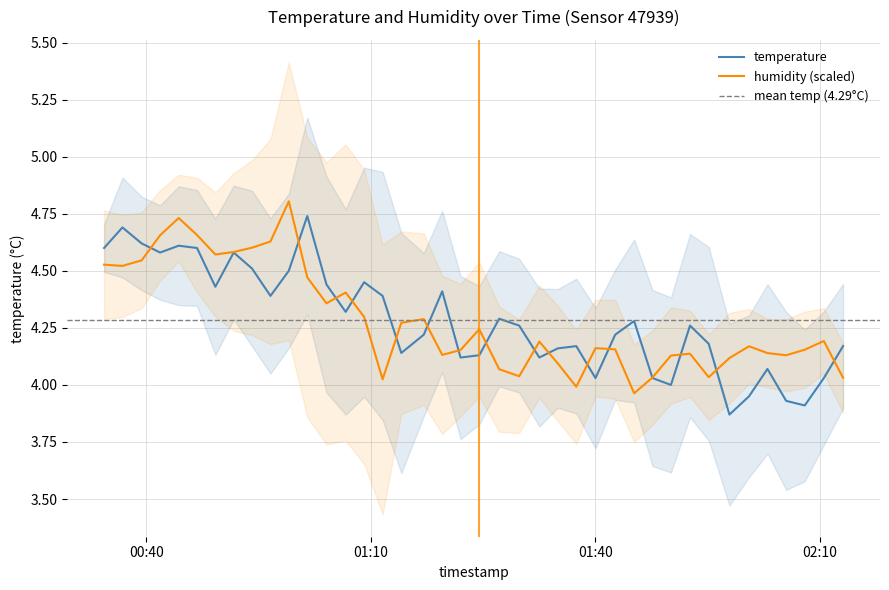

How many interior local valleys does the humidity series have?

10